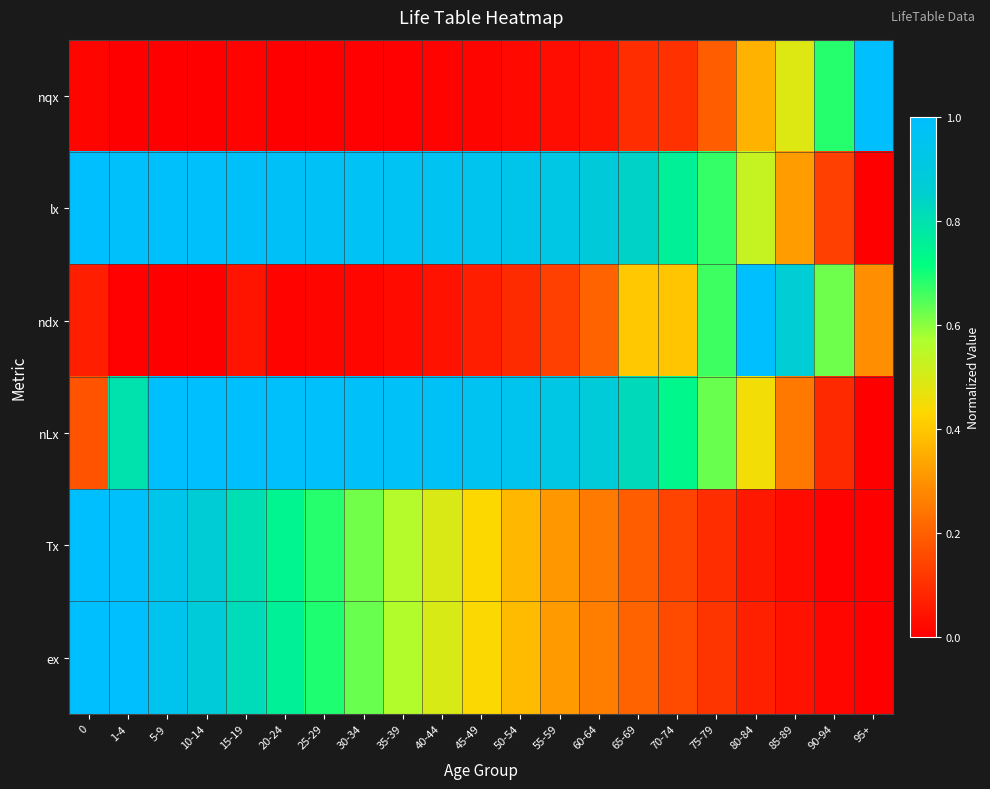

List the series in order of their peak value, highest first.

nqx, lx, ndx, nLx, Tx, ex